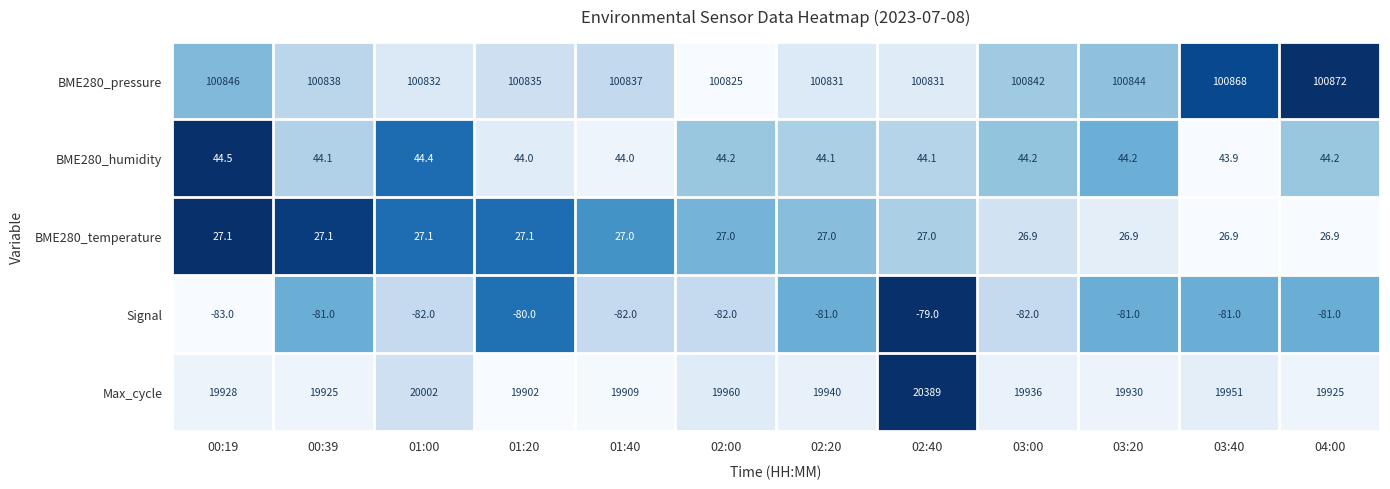

Which series has the largest range (max minus min)?

Max_cycle